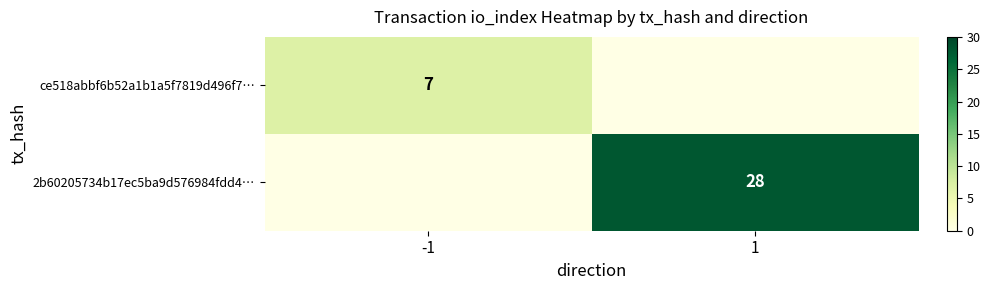

At how many categories does at least one series exceed 24?

1